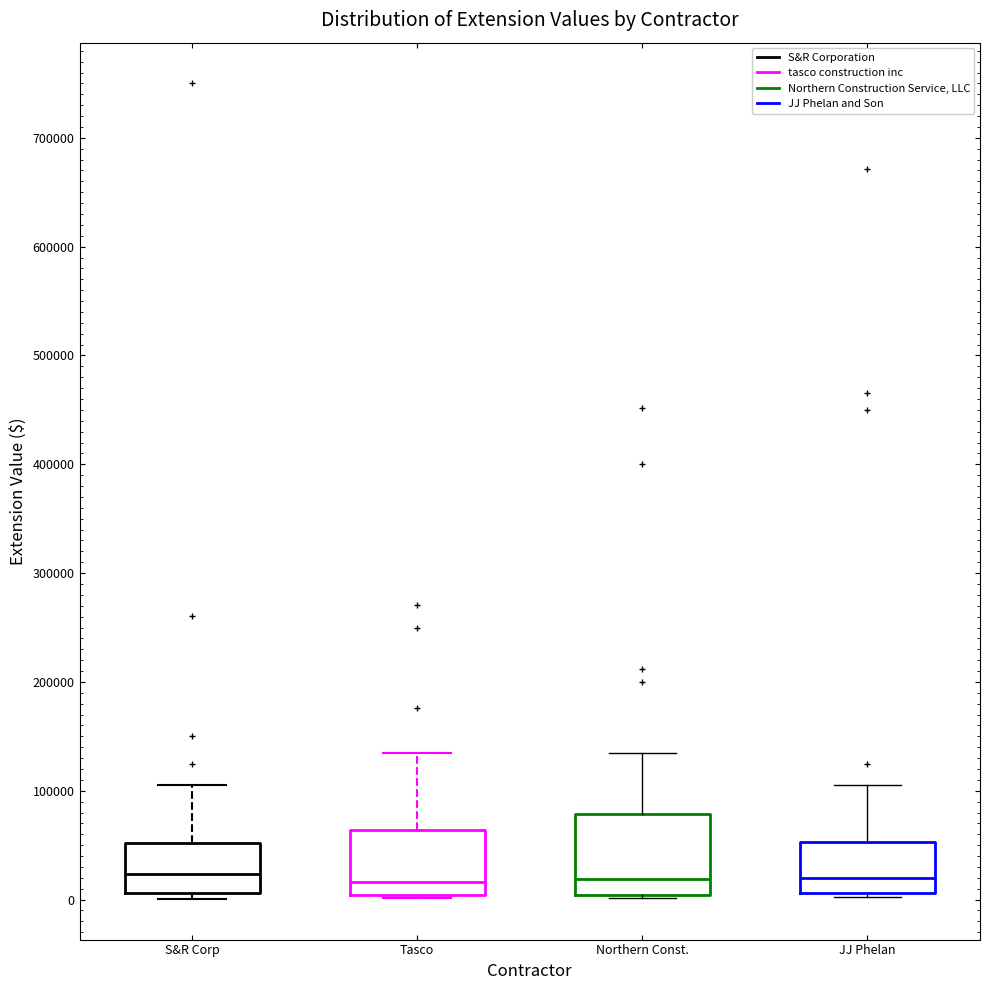

Reading left to right, transcribe this box plot: for each box, give where its median line is, the range the box spans, and where its two whiskers end, as read against the y-axis. The values are not printed on the chart, so give them approximately, as read against the axis.

S&R Corp: median 20000, box 10000 to 50000, whiskers 0 to 110000
Tasco: median 20000, box 0 to 60000, whiskers 0 (just below the box's lower edge) to 130000
Northern Const.: median 20000, box 0 to 80000, whiskers 0 to 140000
JJ Phelan: median 20000, box 10000 to 50000, whiskers 0 to 110000